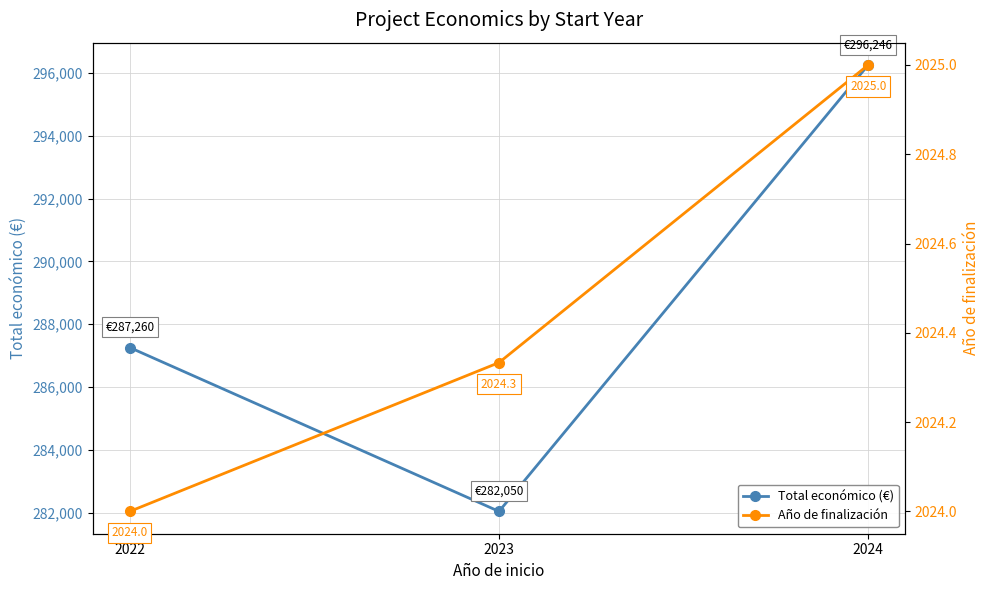

What is the value of the Total económico (€) point at the 1st from the left?

287260.0